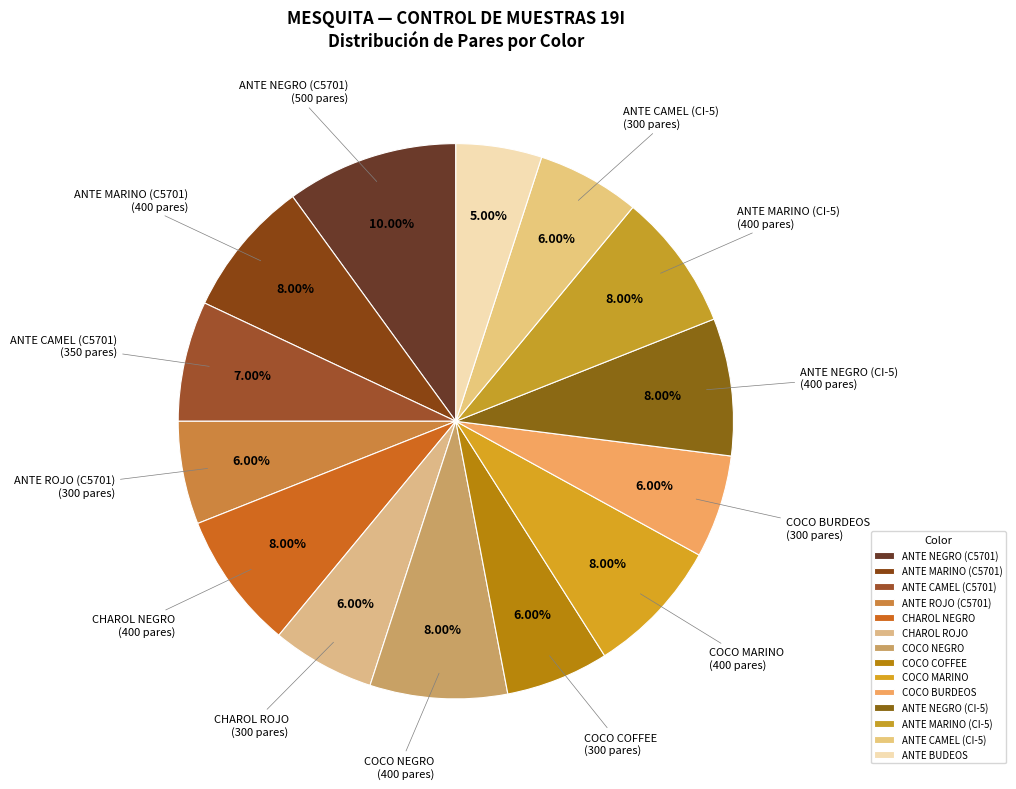

Count the number of slices in the pie.

14